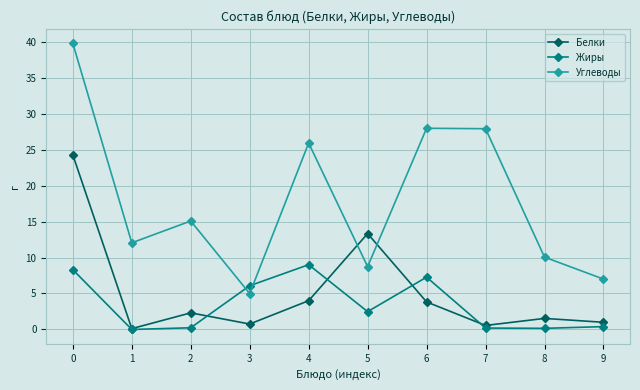

What is the difference between the Жиры values at 1 and 3?

6.1